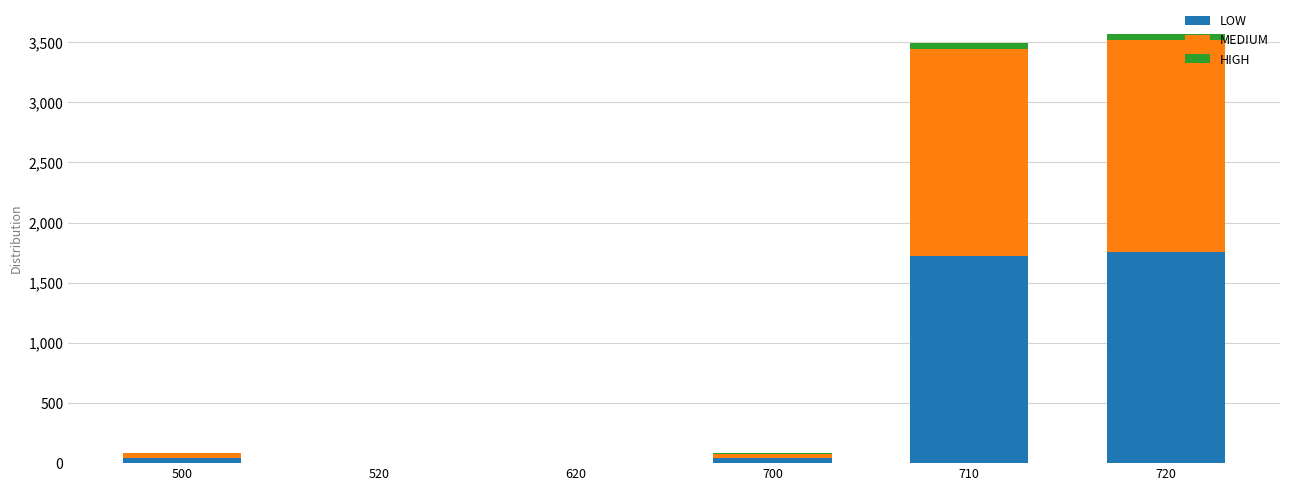

Count the number of data series in this chart.

3